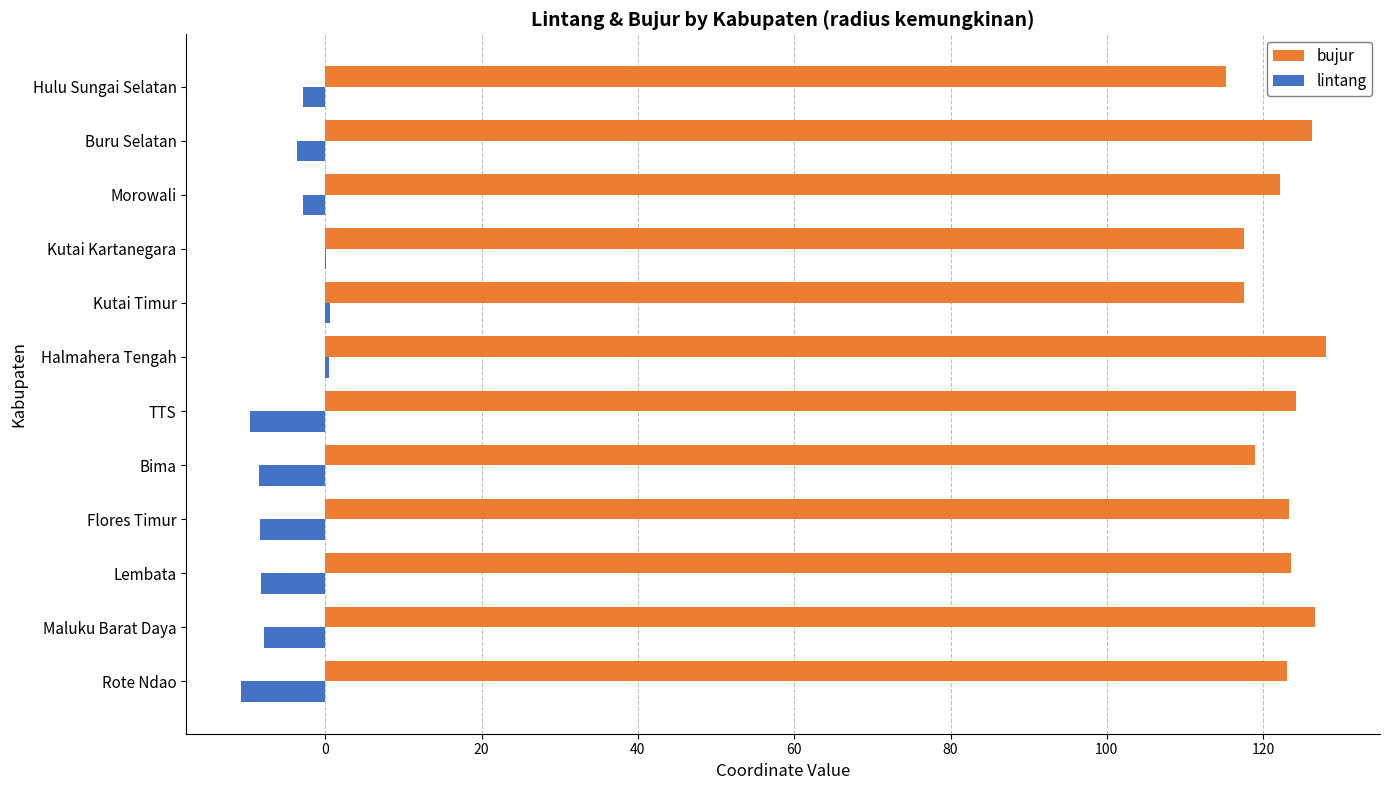

What is the total value across all series at Flores Timur?

114.9